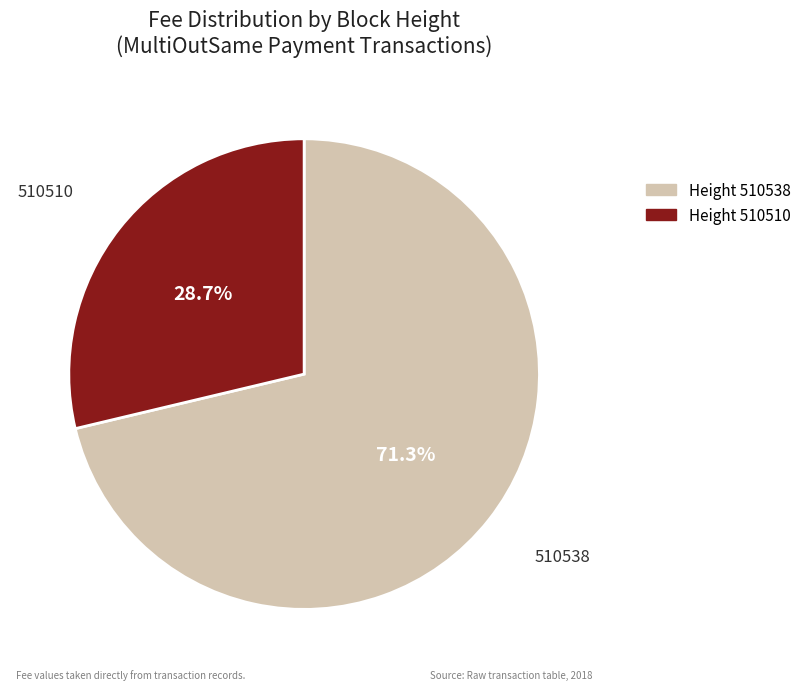

Is there any slice that represents more than half of the pie?

Yes